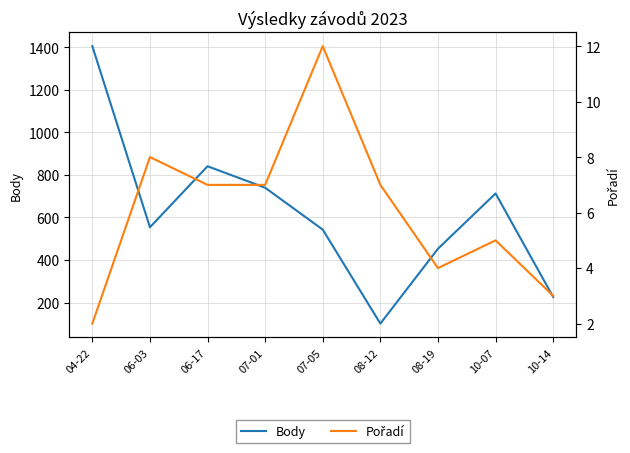

True or false: Pořadí has a value of 5 at 07-01.

False